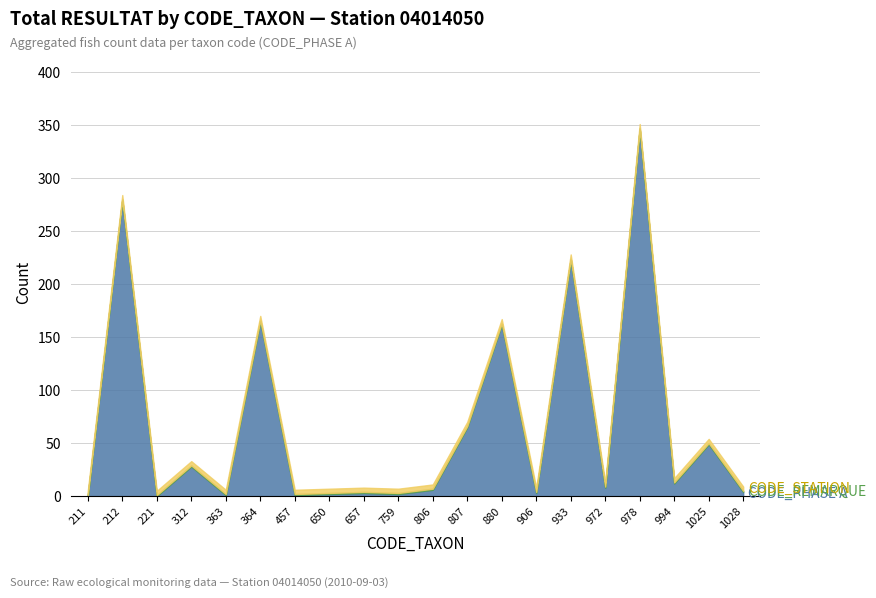

True or false: CODE_STATION (scaled) and CODE_REMARQUE intersect in this chart.

False